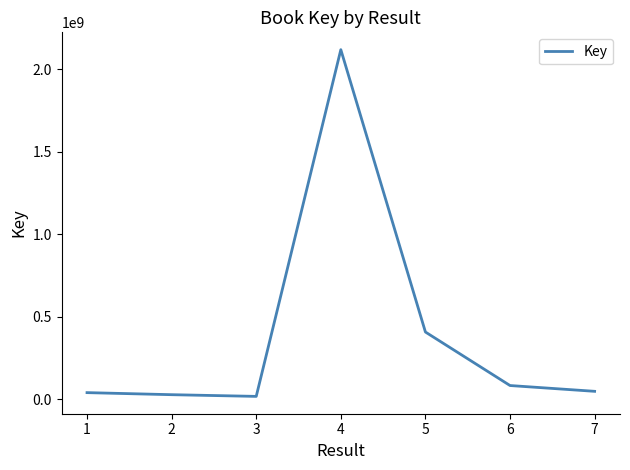

True or false: the data has more than 2 interior local peaks.

False